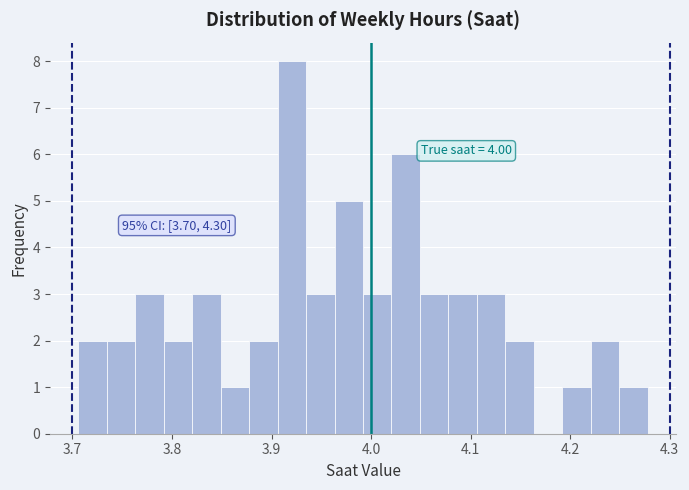

Read against the x-axis, roughly where is the centre of the tallest bar?

3.92